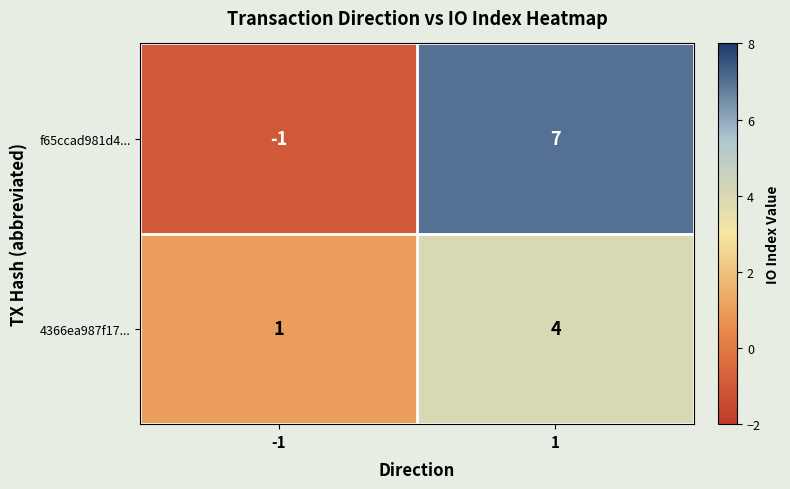

Which series has the largest total across all categories?

f65ccad981d4...